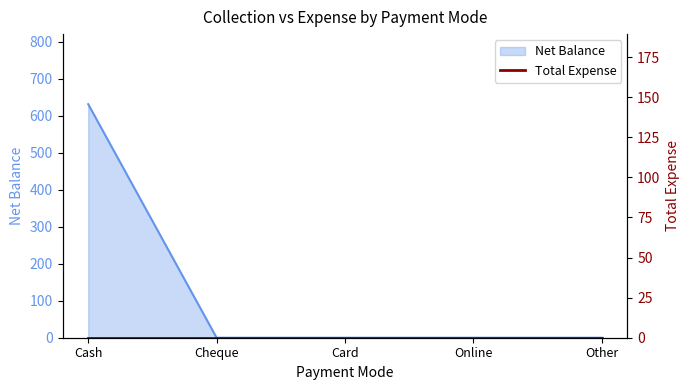

How many values are above zero?

1